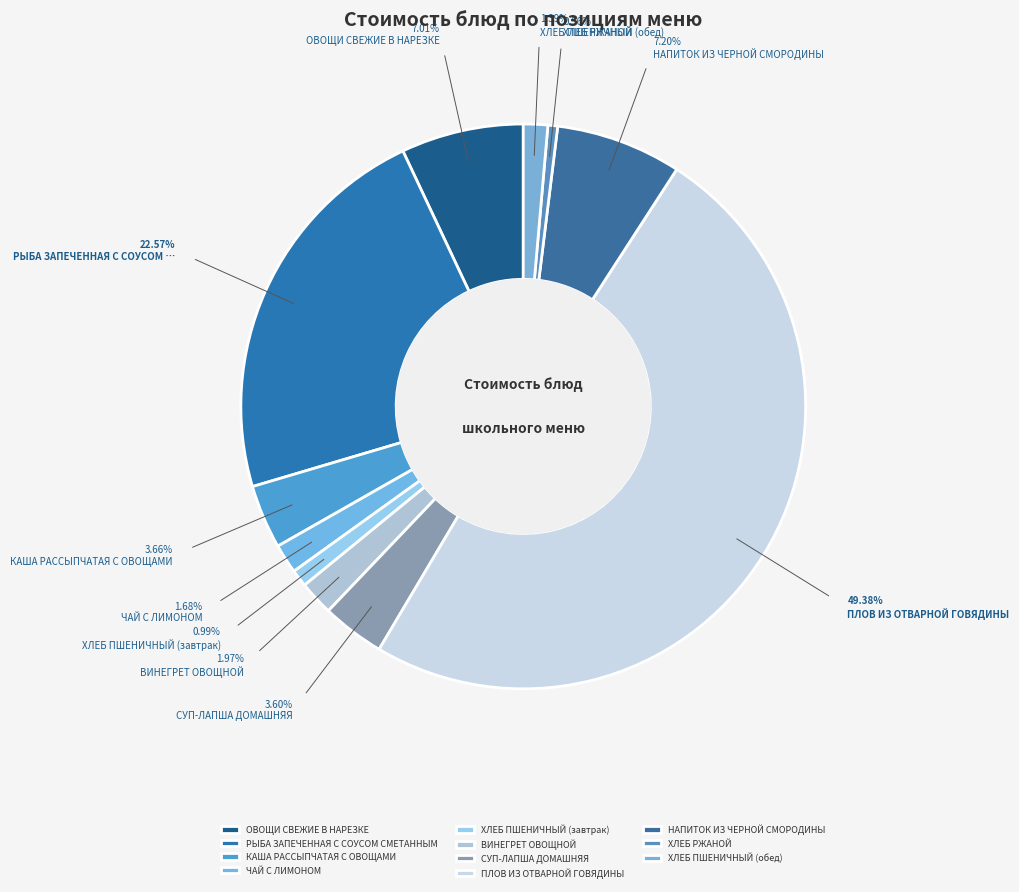

How many segments does this pie chart have?

11